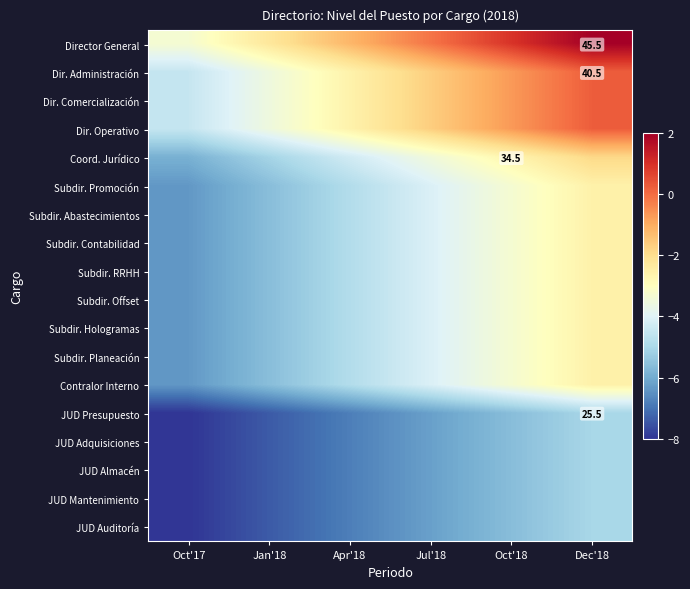

Which series has the largest total across all categories?

Director General